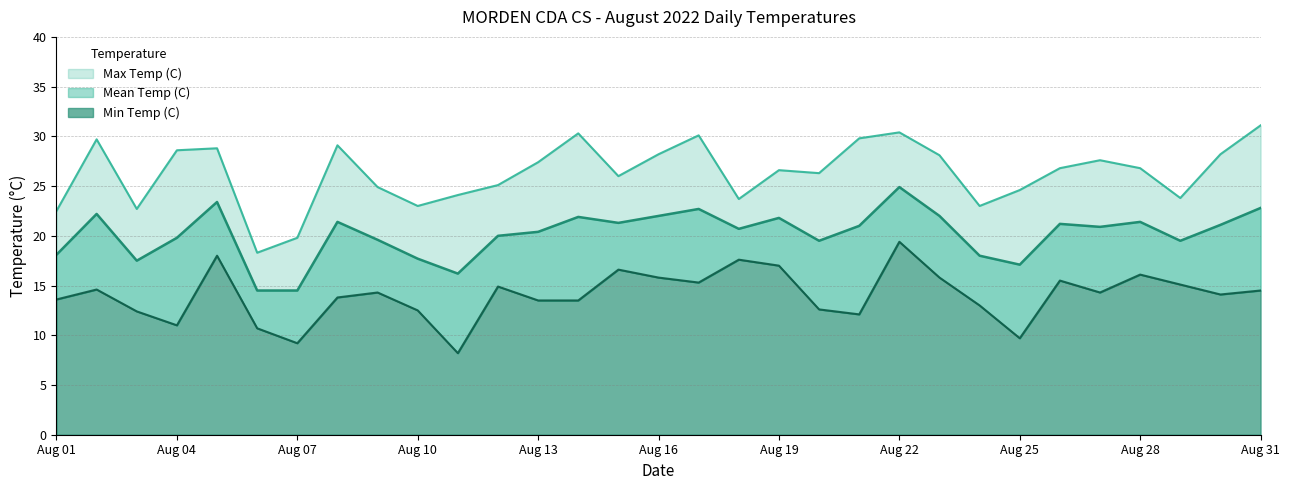

What is the spread (max minus min) of values at 2022-08-02?

15.1